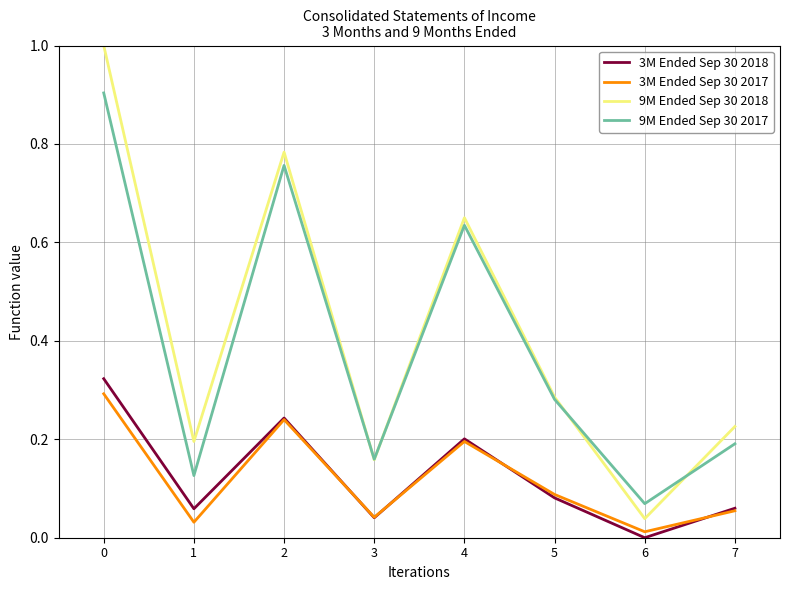

The 3M Ended Sep 30 2017 series shows 0.1 at 3. True or false?

False